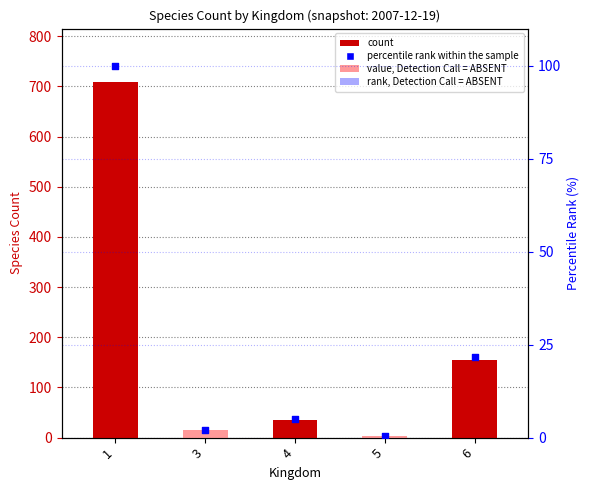

At how many categories does at least one series exceed 691?

1